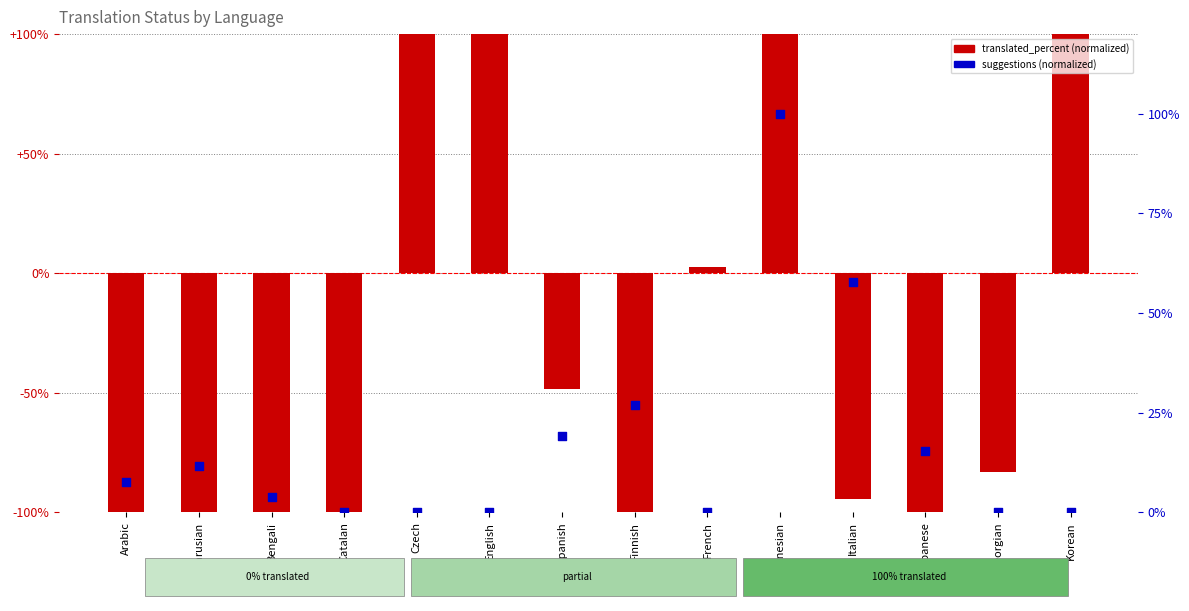

What is the total value across all series at Finnish?

-0.7